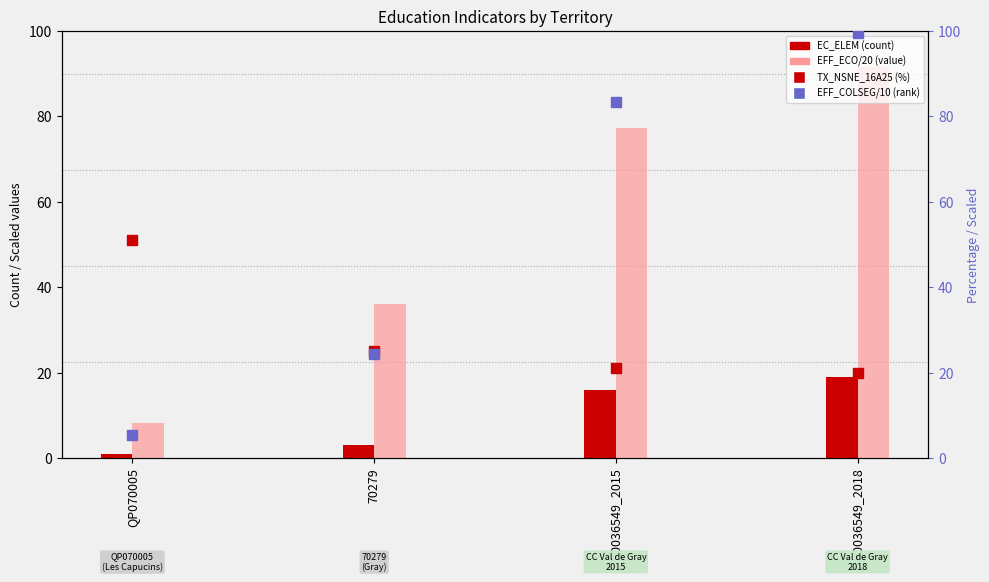

Which series contains the highest Y value?

EFF_COLSEG/10